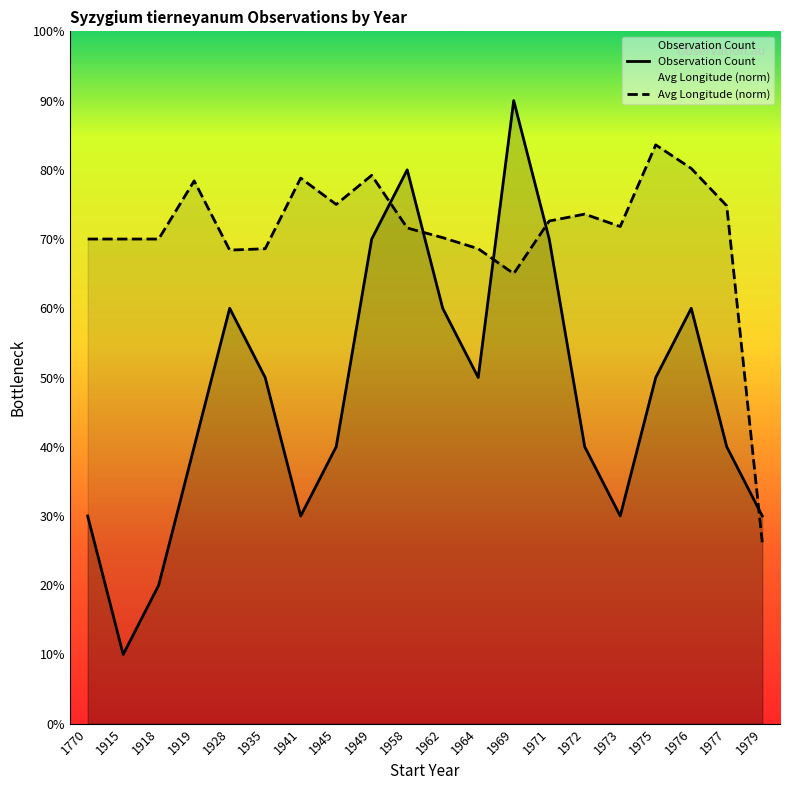

List the labels in order of value, smallest first.

1915, 1918, 1770, 1941, 1973, 1979, 1919, 1945, 1972, 1977, 1935, 1964, 1975, 1928, 1962, 1976, 1949, 1971, 1958, 1969